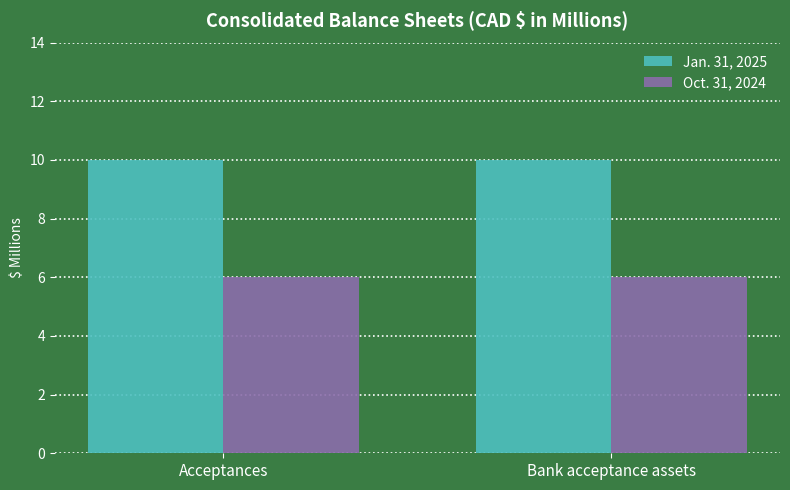

True or false: Jan. 31, 2025 has a value of 13 at Acceptances.

False